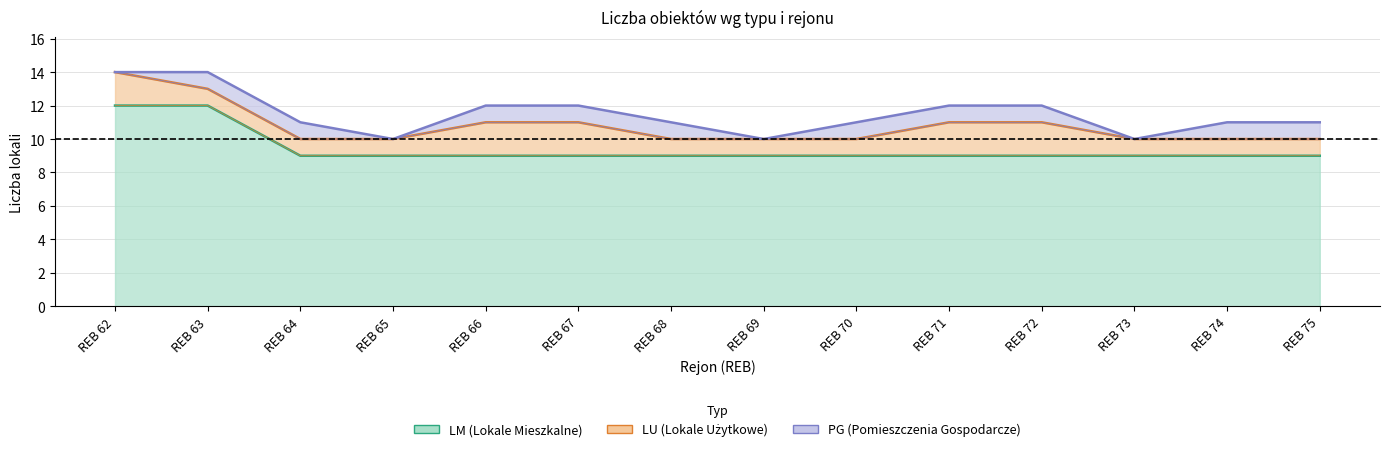

What is the average value of the LM series?

9